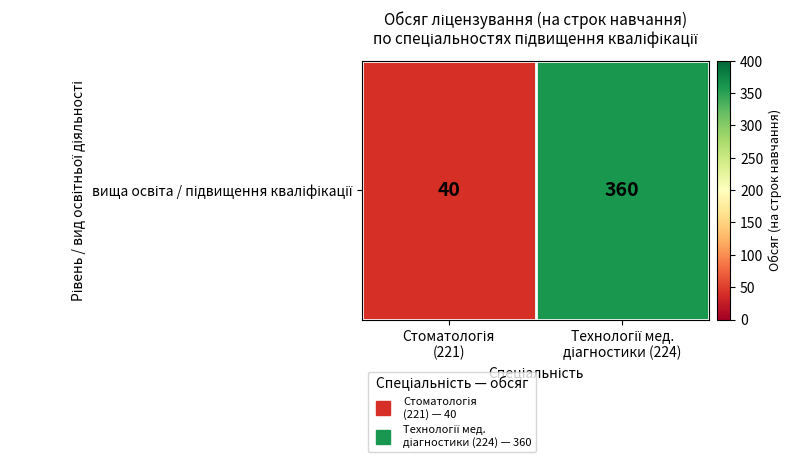

Is it true that the value at Технології мед.
діагностики (224) is 360?

True